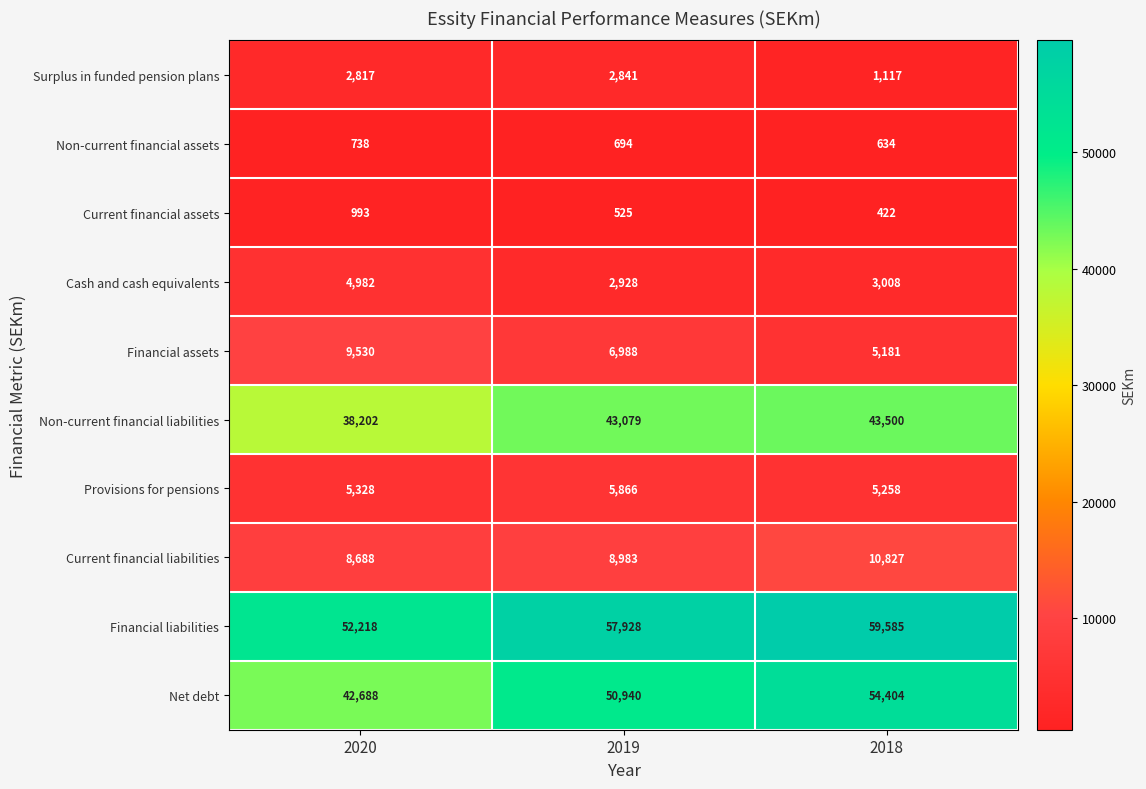

How many categories are shown in the chart?

3